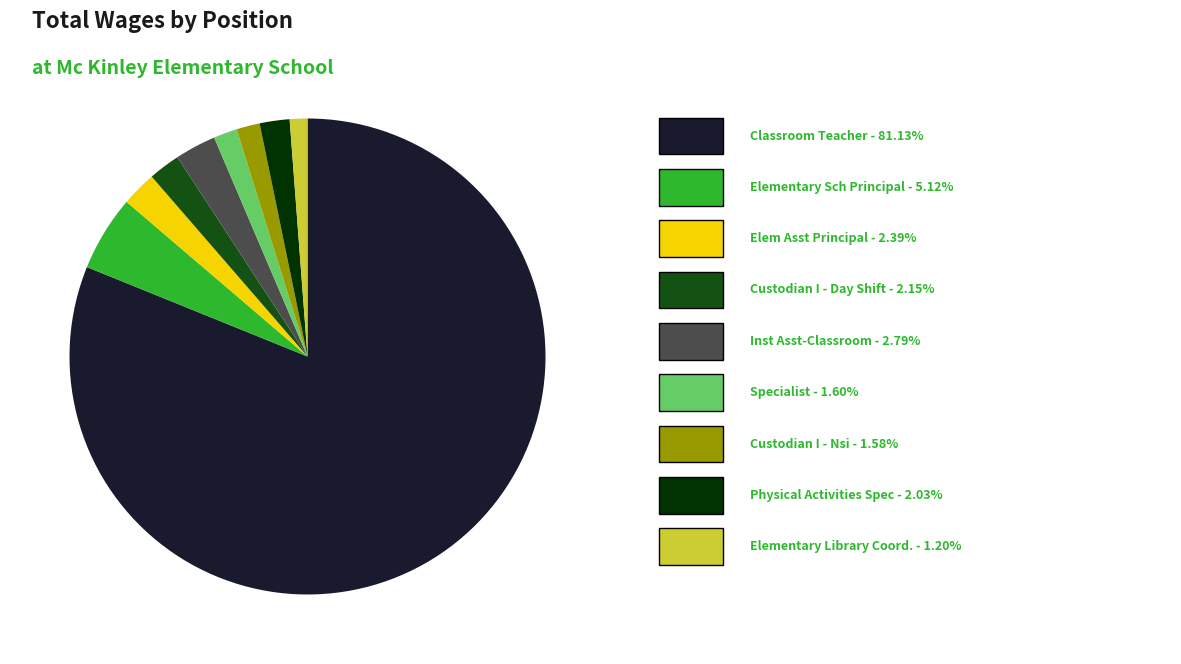

Does any single category account for the majority?

Yes